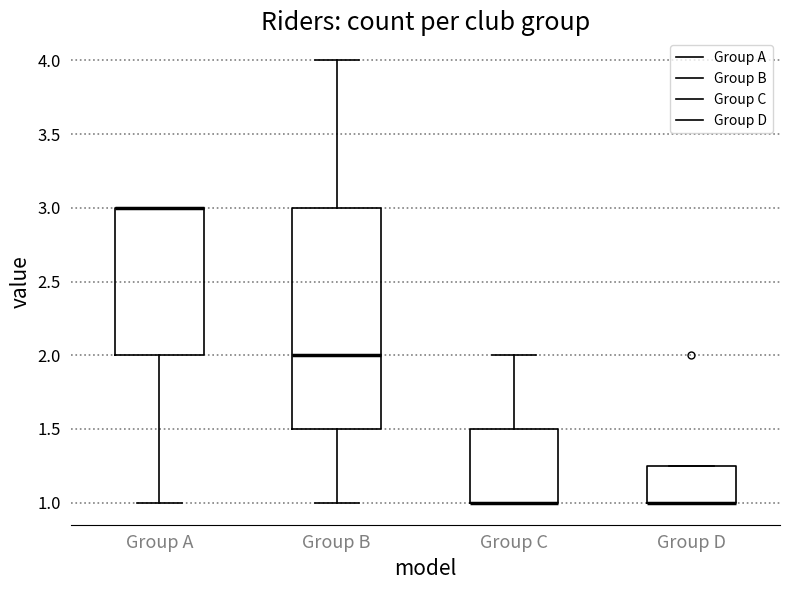

Where is the upper edge of the box for Group A on the y-axis? The values are not printed on the chart, so give them approximately, as read against the axis.

3.00